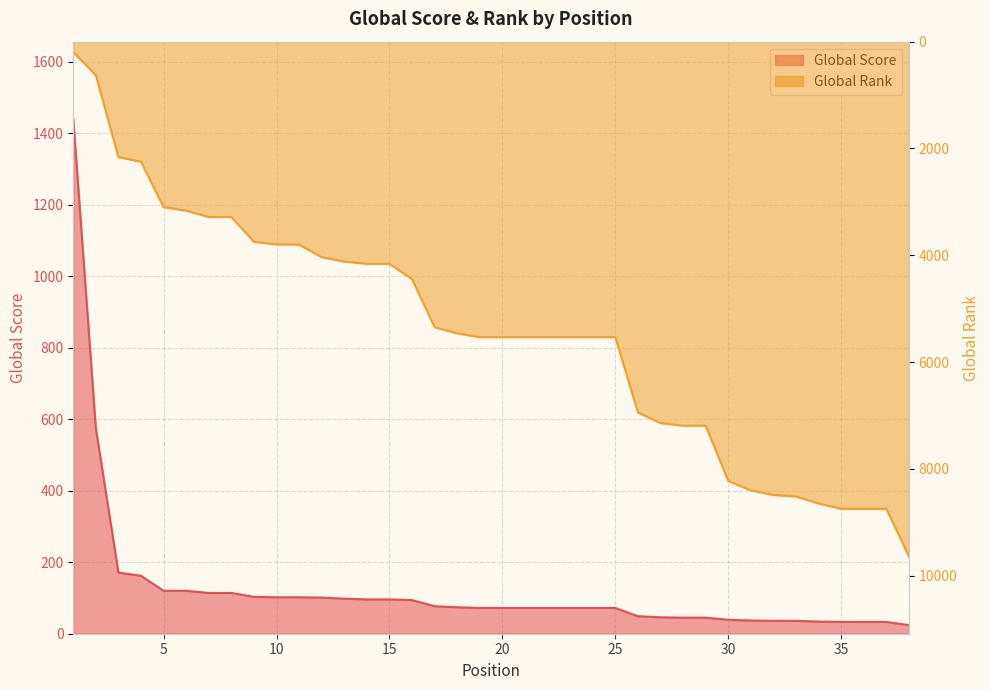

What is the difference between the highest and lowest values at 15?

4065